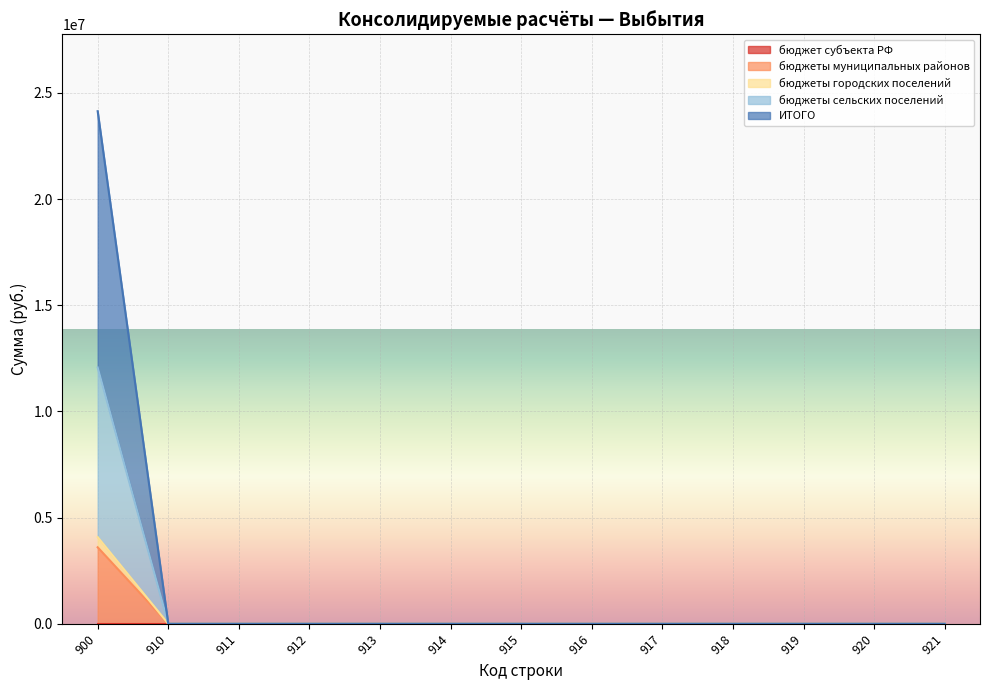

True or false: ИТОГО has more than 2 interior local peaks.

False